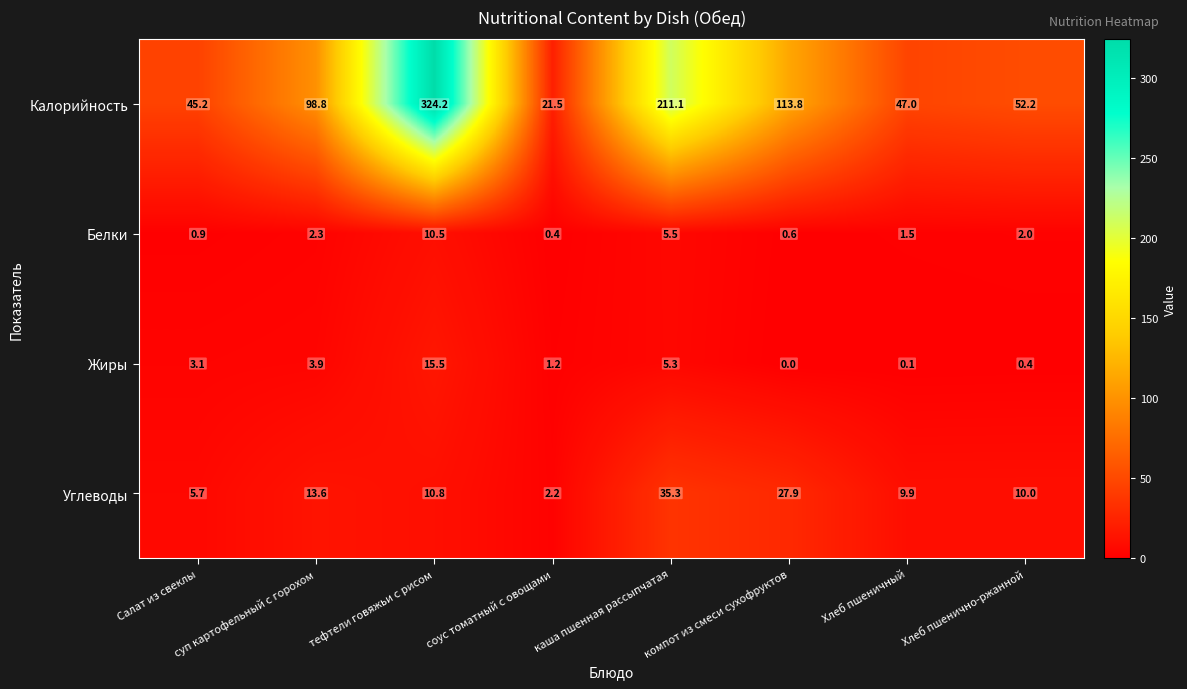

What is the total value across all series at соус томатный с овощами?

25.3